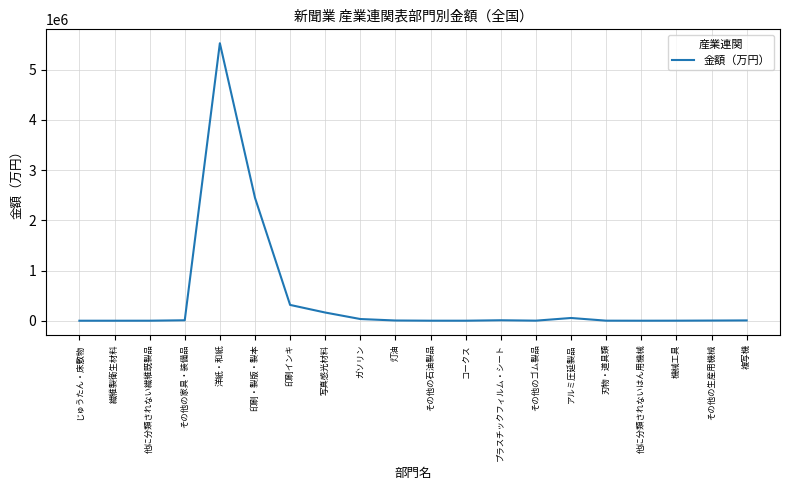

What is the average value?

428843.5